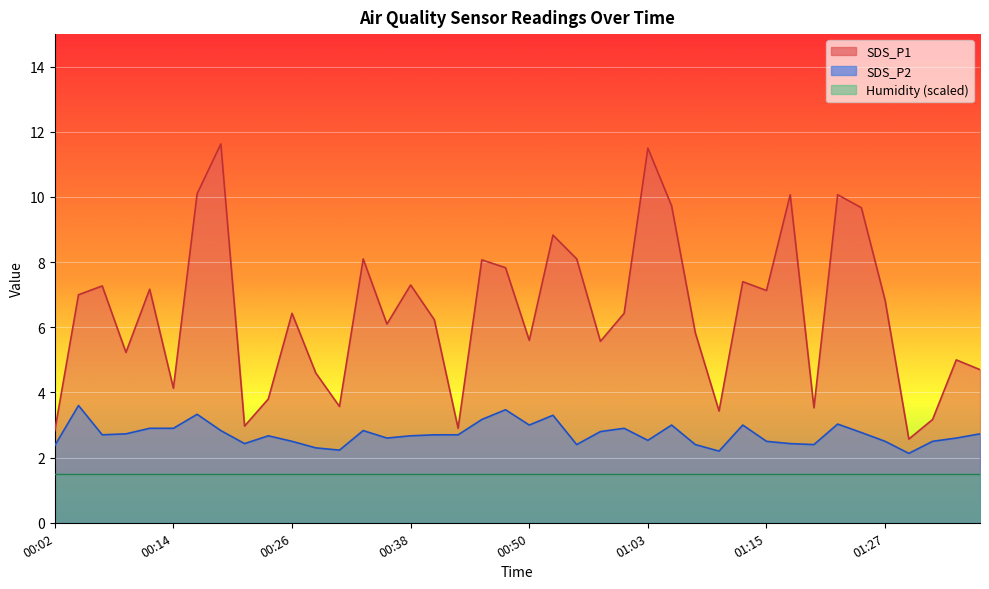

Which category has the lowest value across all series?

01:30